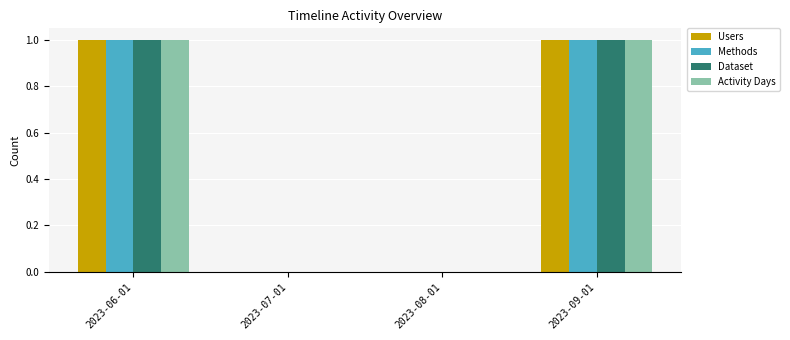

The value of Users at 2023-07-01 is 1. True or false?

False